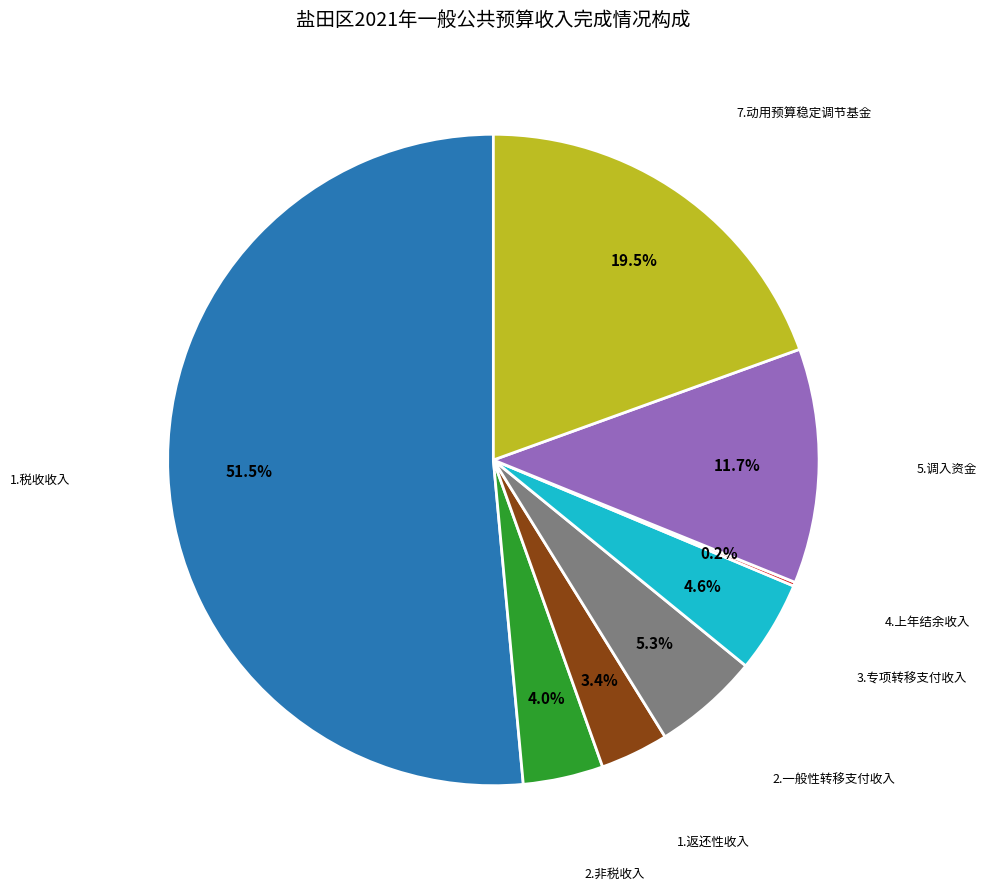

Is there a majority slice in this chart?

Yes